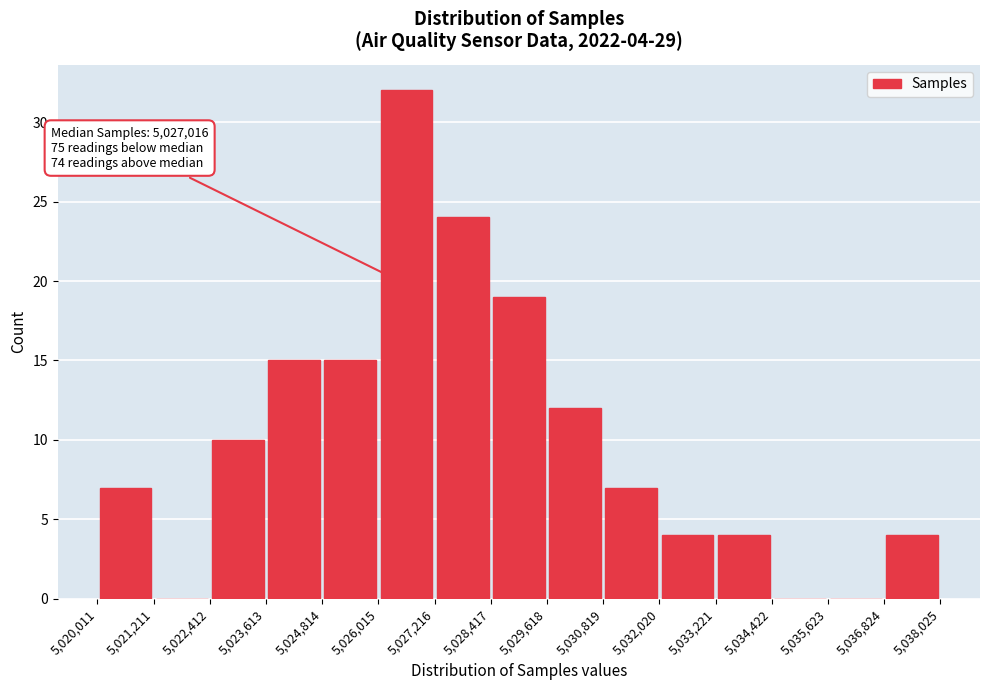

Over which range of the x-axis is the bar tallest?

5,026,015 to 5,027,216